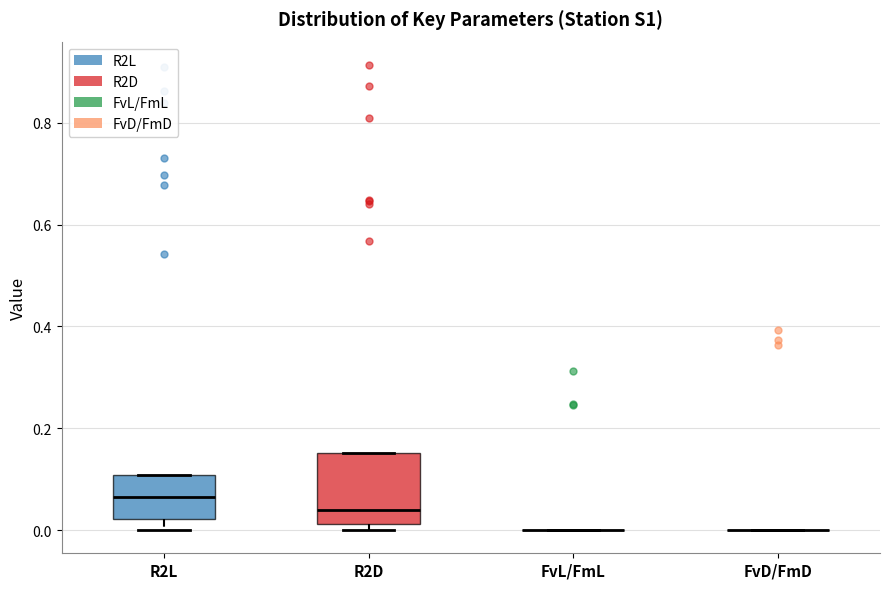

Reading left to right, read every box against the y-axis: the position of its median line, the range the box covers, and the ends of its whiskers. The values are not printed on the chart, so give them approximately, as read against the axis.

R2L: median 0.06, box 0.02 to 0.10, whiskers 0.00 to 0.10
R2D: median 0.04, box 0.02 to 0.16, whiskers 0.00 to 0.16
FvL/FmL: box collapsed to a line at 0.00, whiskers 0.00 to 0.00
FvD/FmD: box collapsed to a line at 0.00, whiskers 0.00 to 0.00